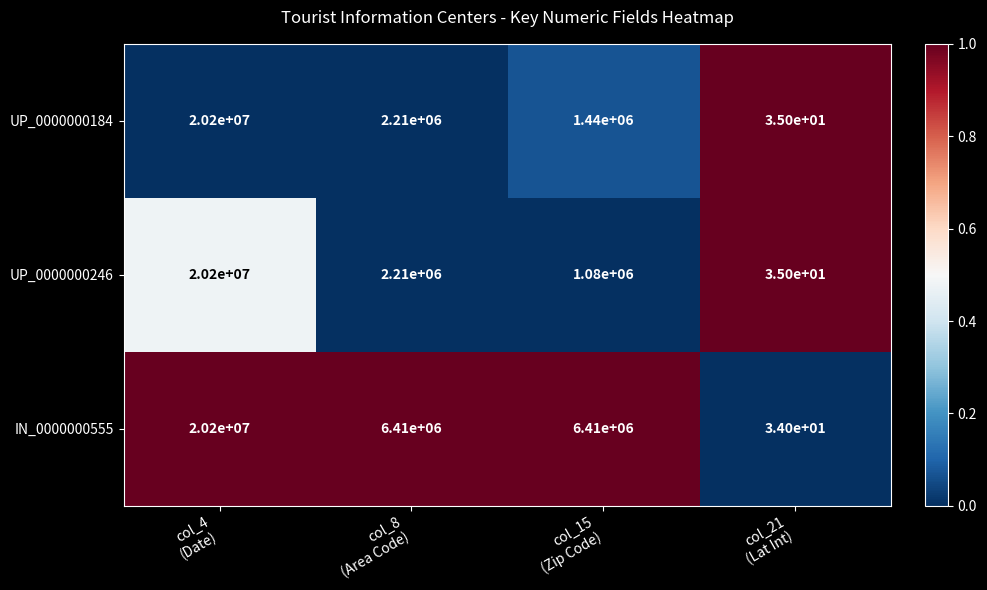

What is the average value of the UP_0000000184 series?

5962509